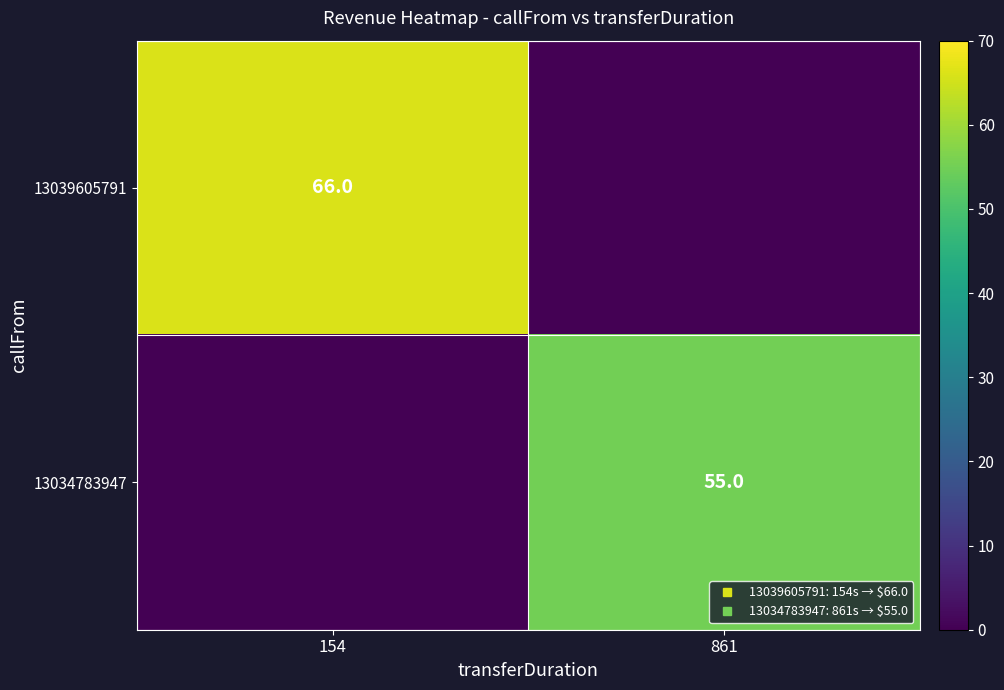

The value of 13034783947 at 861 is 55. True or false?

True